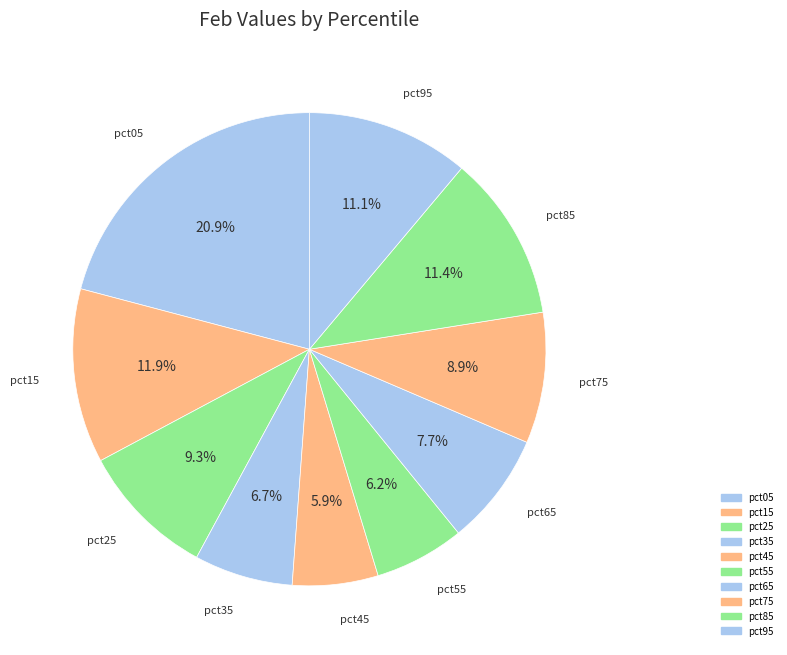

Is the sum of pct15 and pct65 greater than half?

No